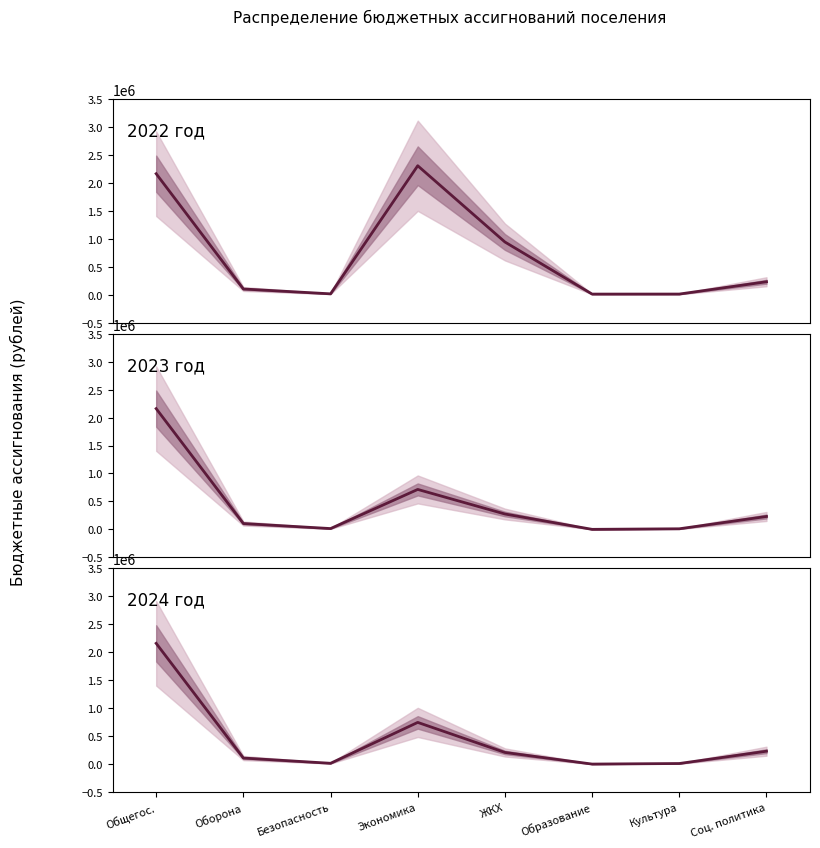

Rank the series at Соц. политика from lowest to highest value.

2022 год, 2023 год, 2024 год